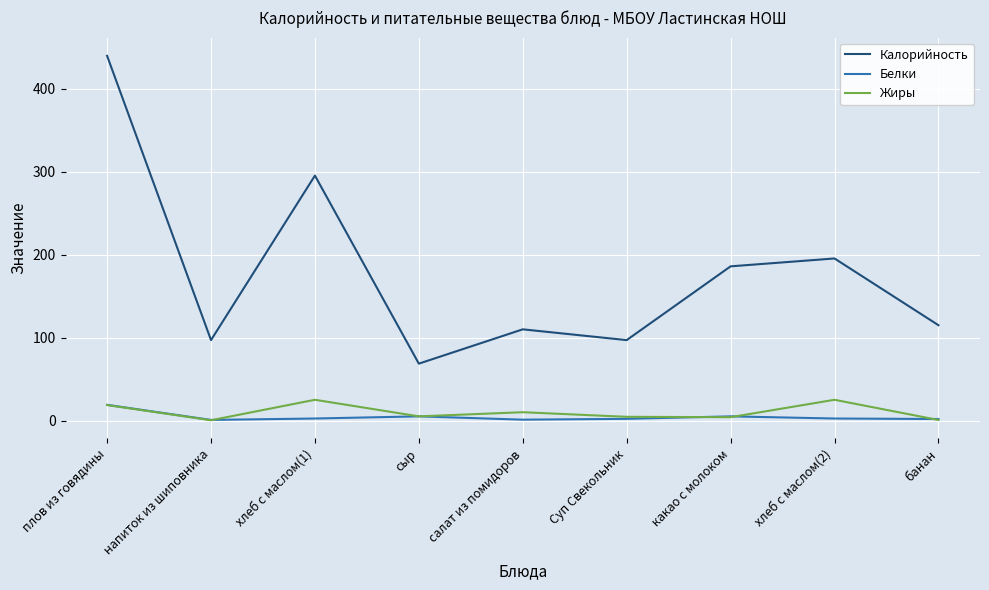

Which category has the highest value across all series?

плов из говядины